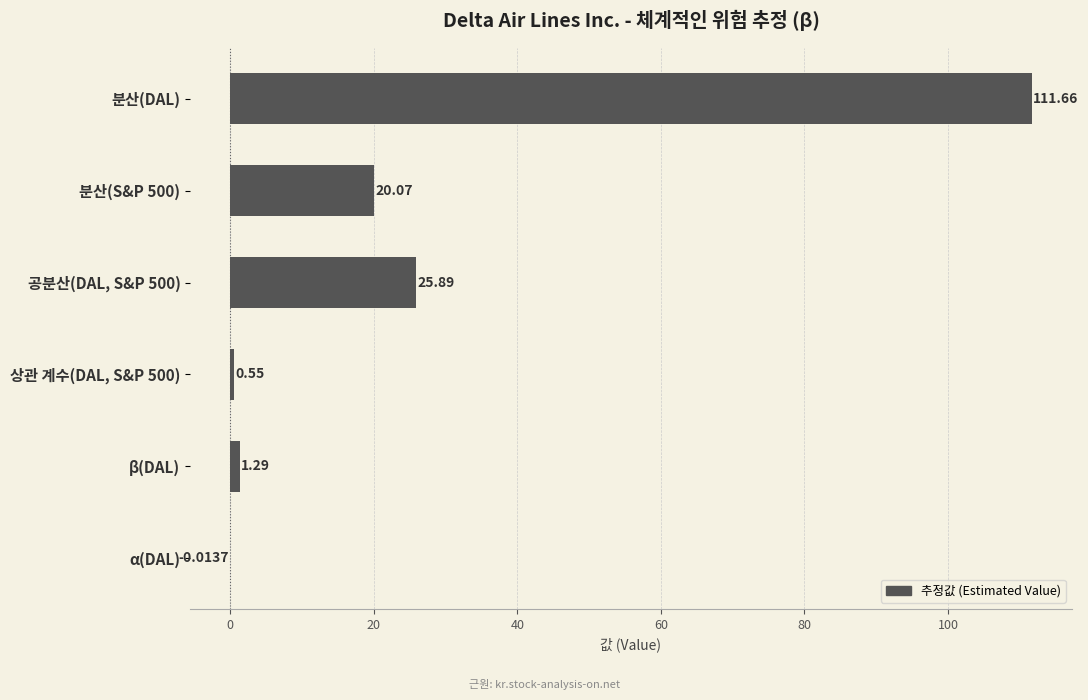

Which category has the highest value across all series?

분산(DAL)